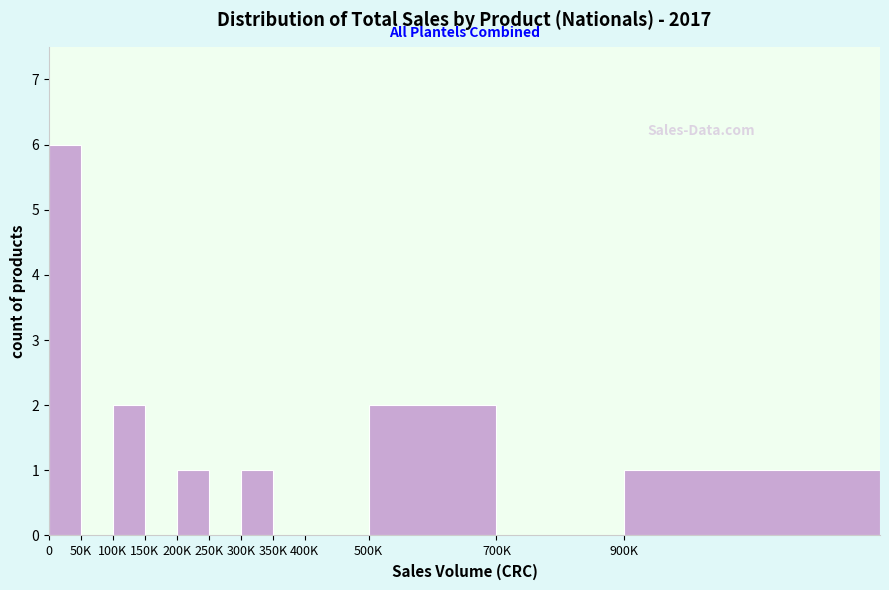

Reading left to right, what are all the values shown in this chart?

0=6	50K=0	100K=2	150K=0	200K=1	250K=0	300K=1	350K=0	400K=0	500K=2	700K=0	900K=1